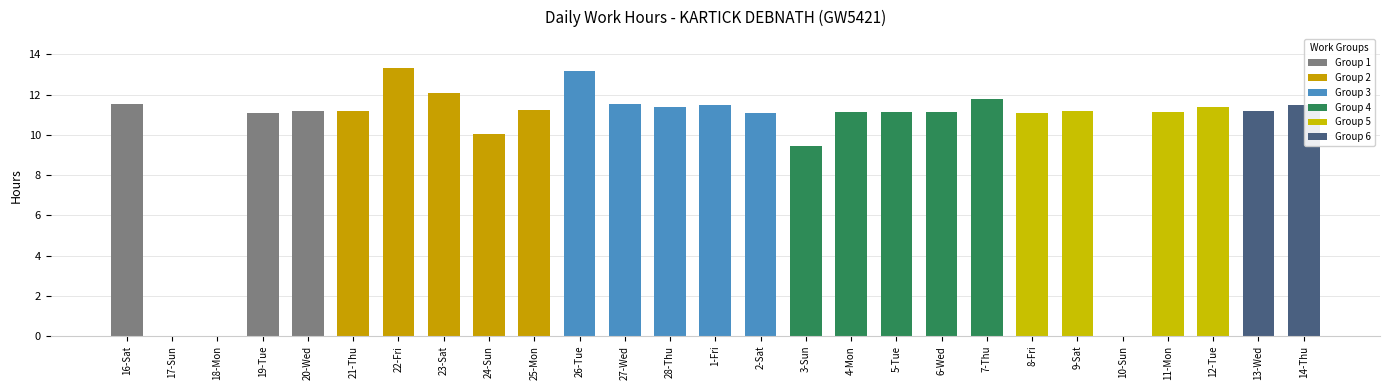

Where is the data nearest to the value 6?

3-Sun